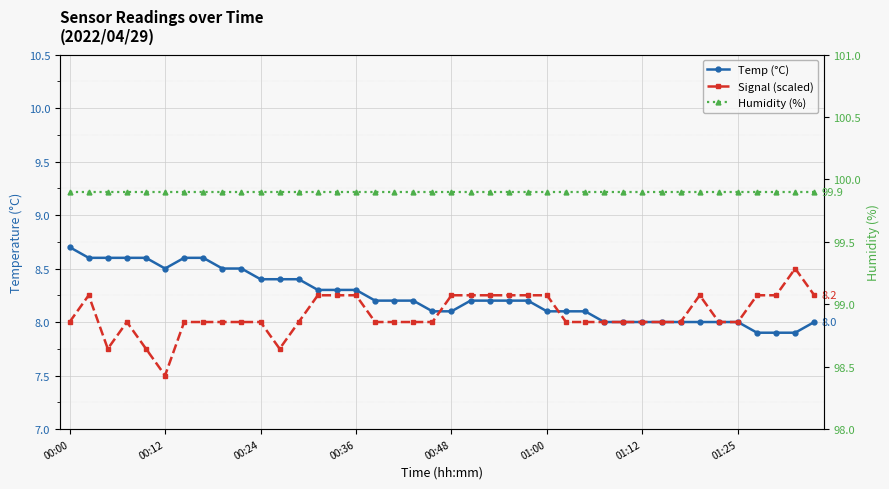

What is the difference between the highest and lowest values at 01:12?

91.9